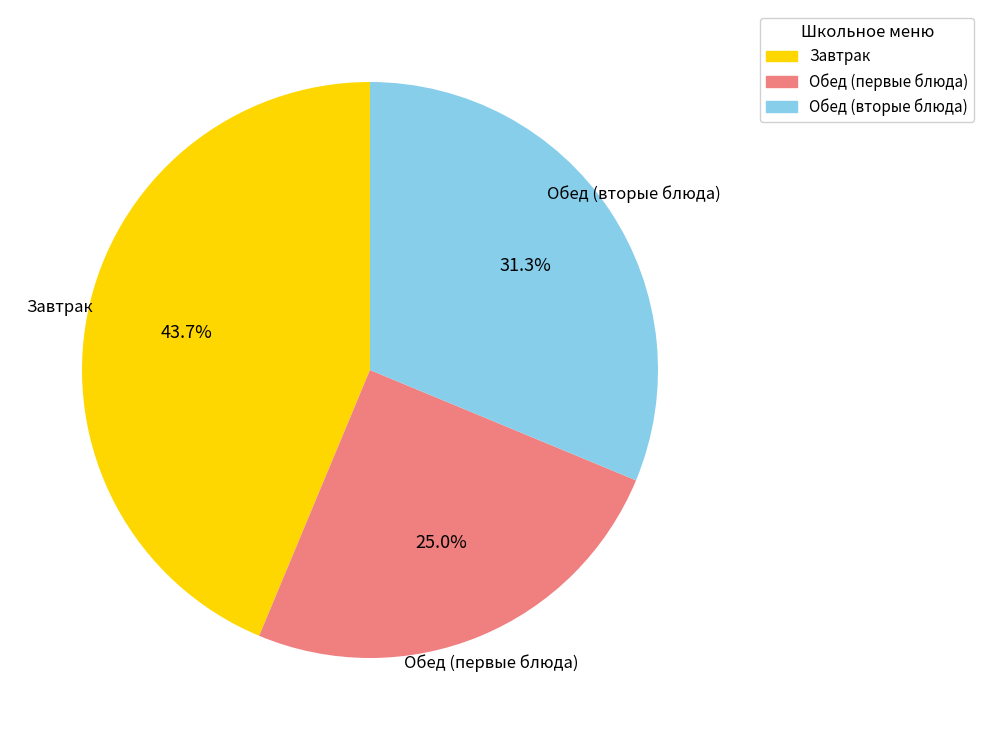

Does any single category account for the majority?

No